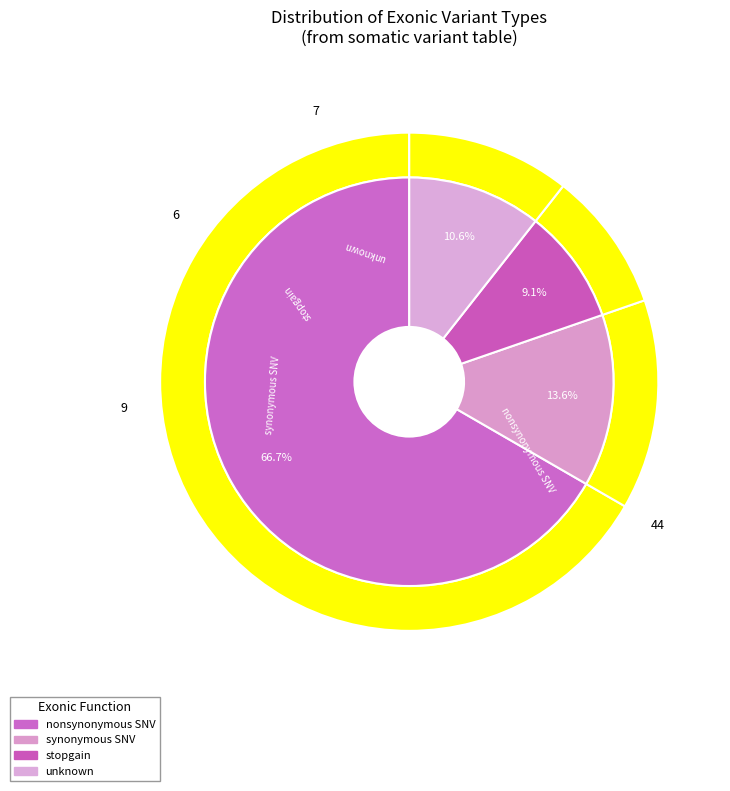

To the nearest percent, what portion does synonymous SNV represent?

14%